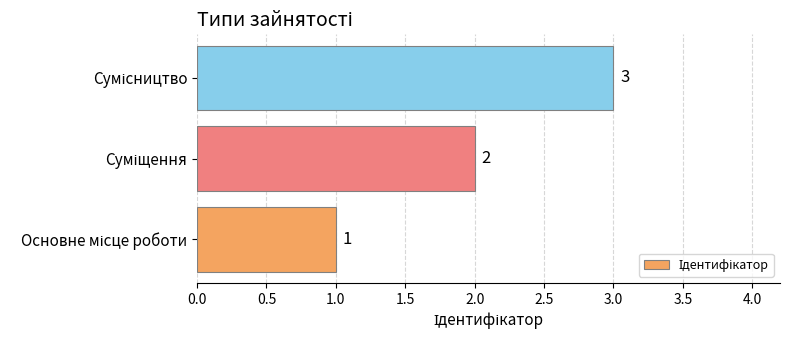

What is the maximum value shown in the chart?

3